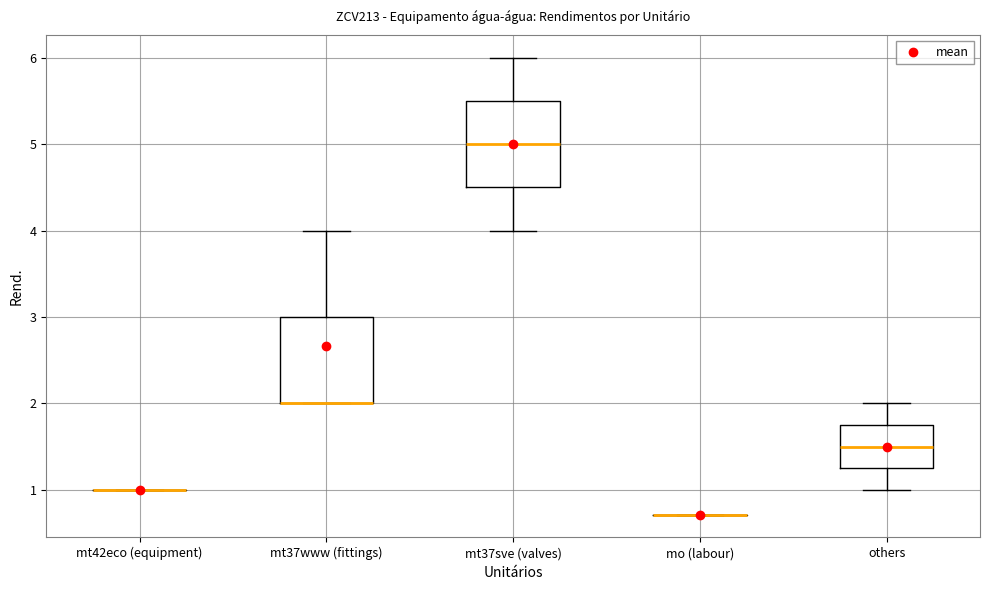

Reading left to right, transcribe this box plot: for each box, give where its median line is, the range the box spans, and where its two whiskers end, as read against the y-axis. The values are not printed on the chart, so give them approximately, as read against the axis.

mt42eco (equipment): box collapsed to a line at 1.0, whiskers 1.0 to 1.0
mt37www (fittings): median 2.0 (drawn on the box's lower edge), box 2.0 to 3.0, whiskers 2.0 to 4.0
mt37sve (valves): median 5.0, box 4.5 to 5.5, whiskers 4.0 to 6.0
mo (labour): box collapsed to a line at 0.7, whiskers 0.7 to 0.7
others: median 1.5, box 1.3 to 1.8, whiskers 1.0 to 2.0